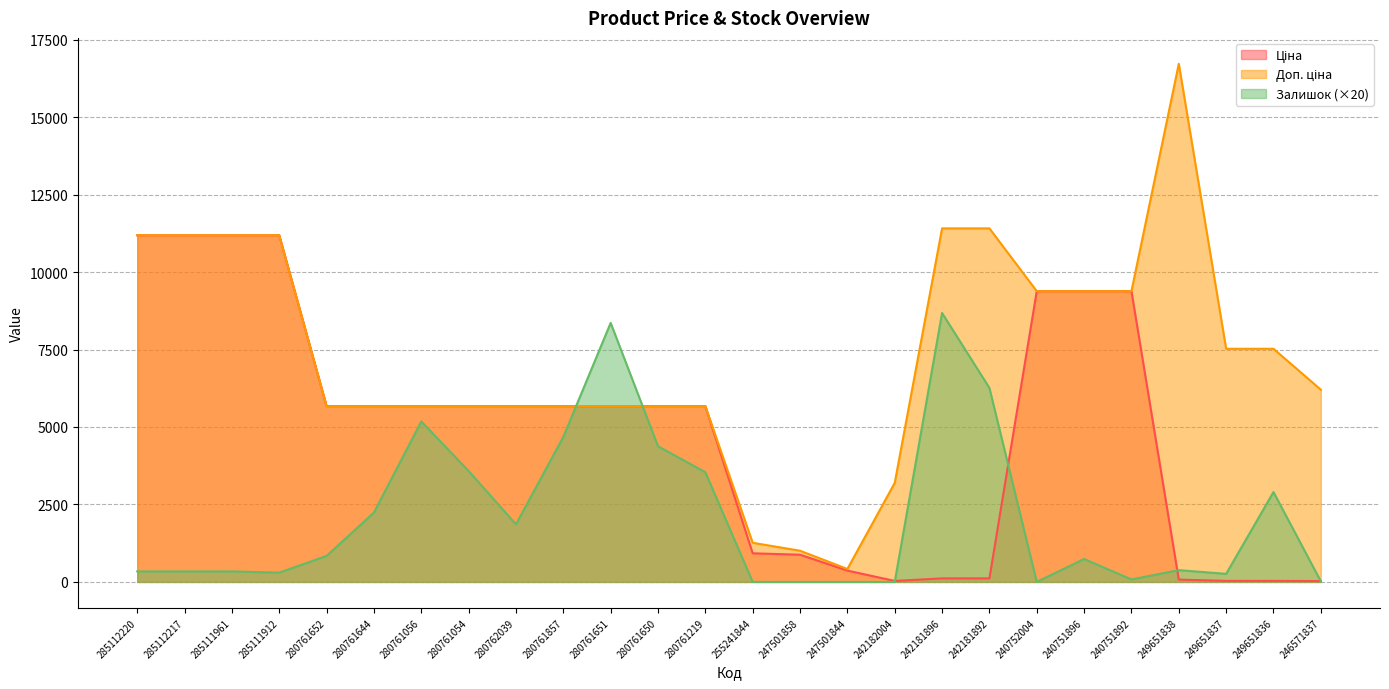

The value of Ціна at 285111961 is 18275.0. True or false?

False